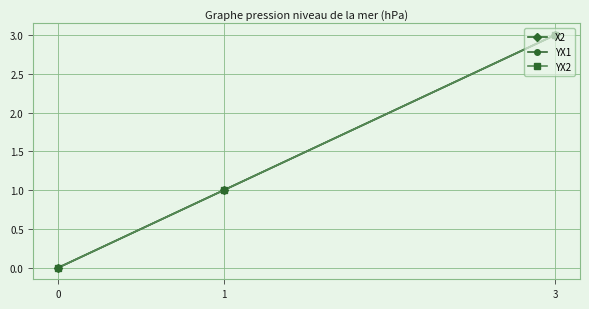

Does the chart have visible grid lines?

Yes